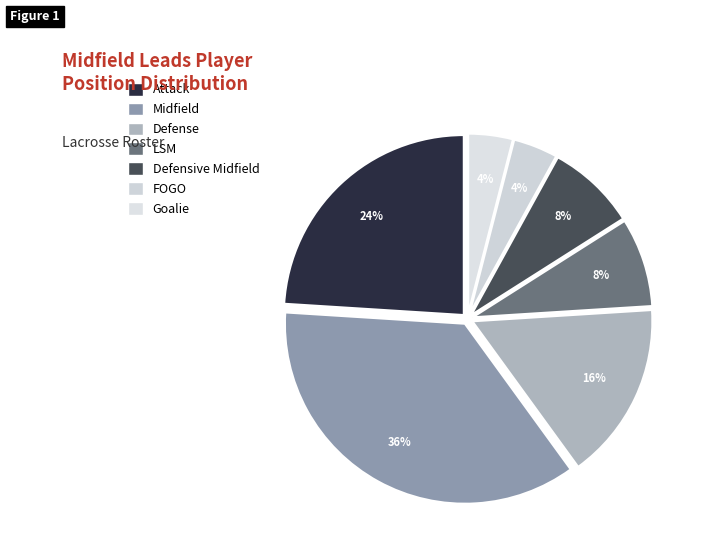

The Midfield slice represents 47% of the pie. True or false?

False